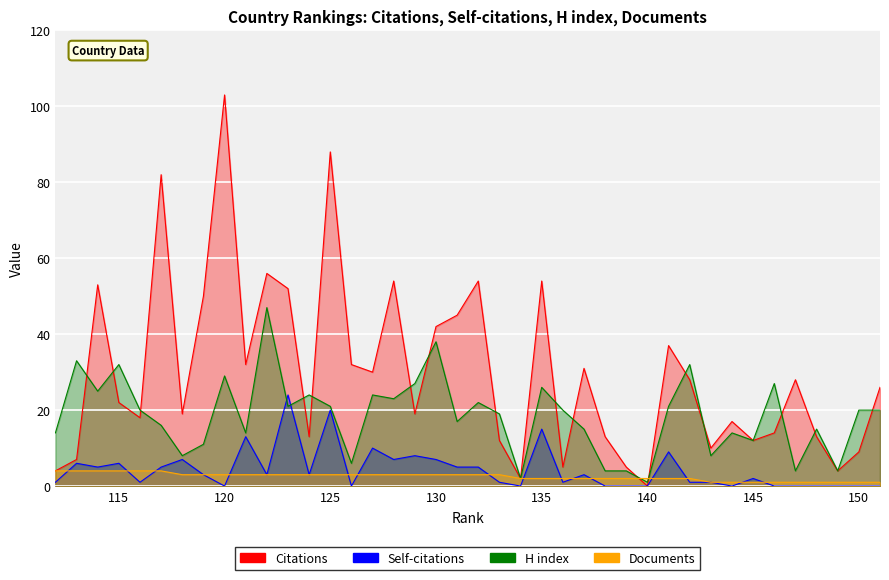

The value of Self-citations at 117 is 5. True or false?

True